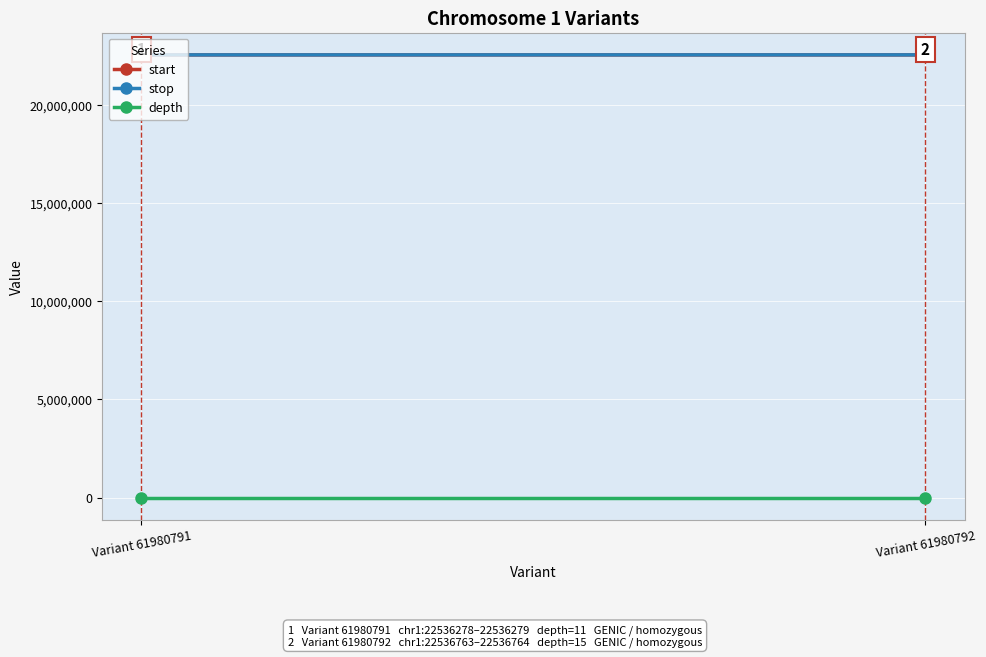

What is the sum of all stop values?

45073043